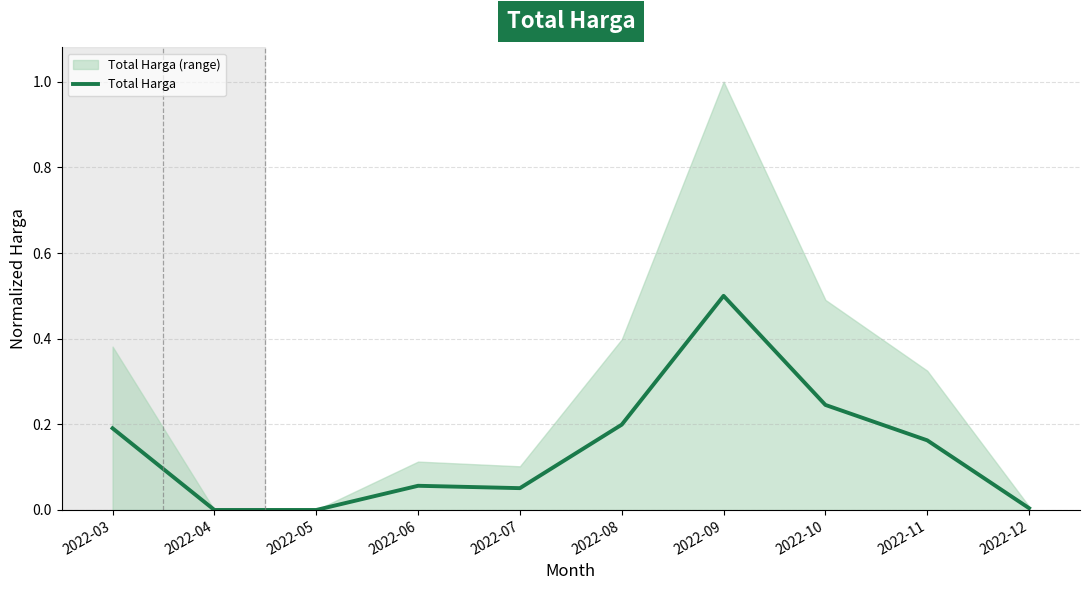

Reading right to left, what are all the values shown in this chart?

0.0	0.2	0.2	0.5	0.2	0.1	0.1	0.0	0.0	0.2